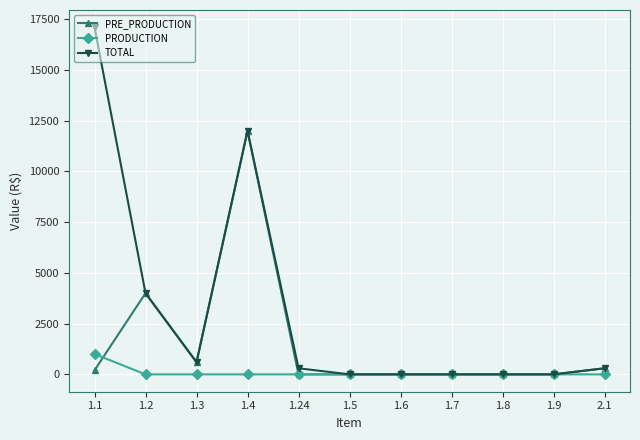

Which series has the widest spread of values?

TOTAL